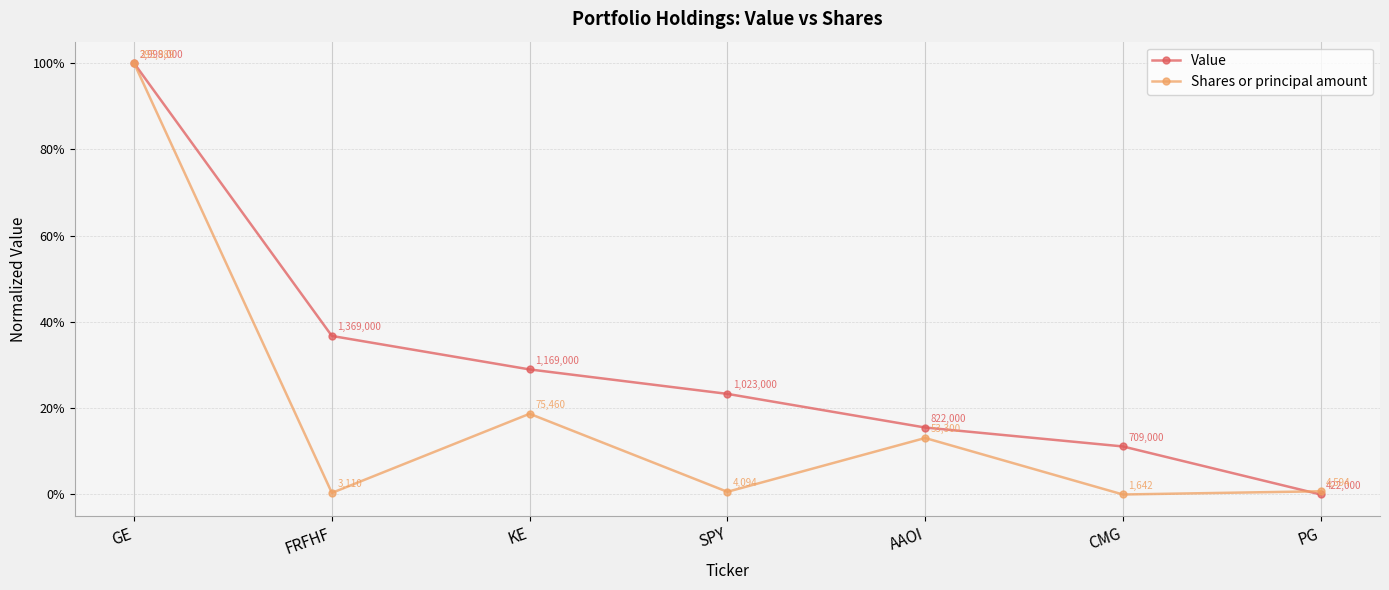

Where is Value nearest to the value 0?

PG